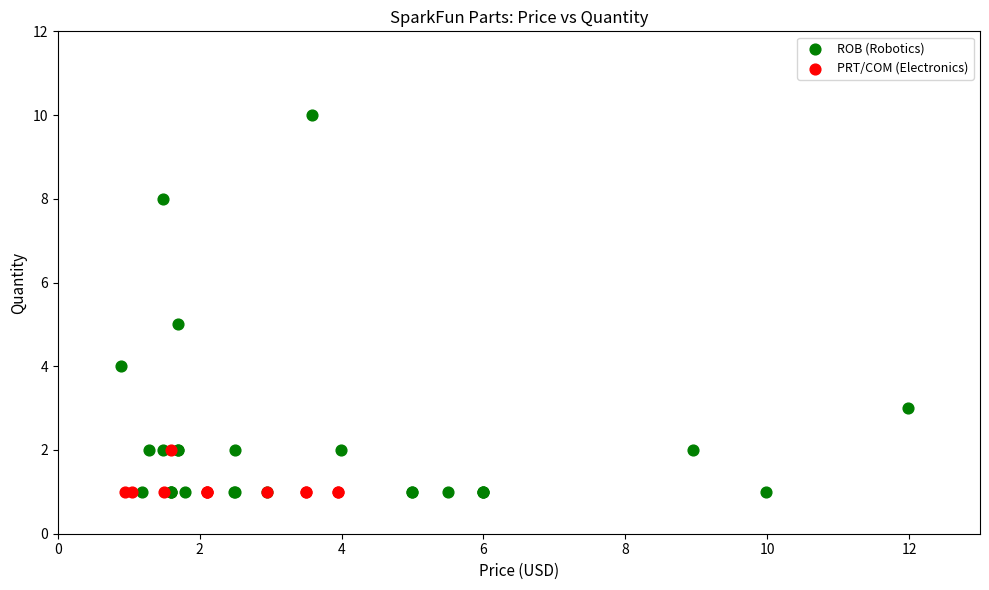

Which series has the largest Y range (max minus min)?

ROB (Robotics)